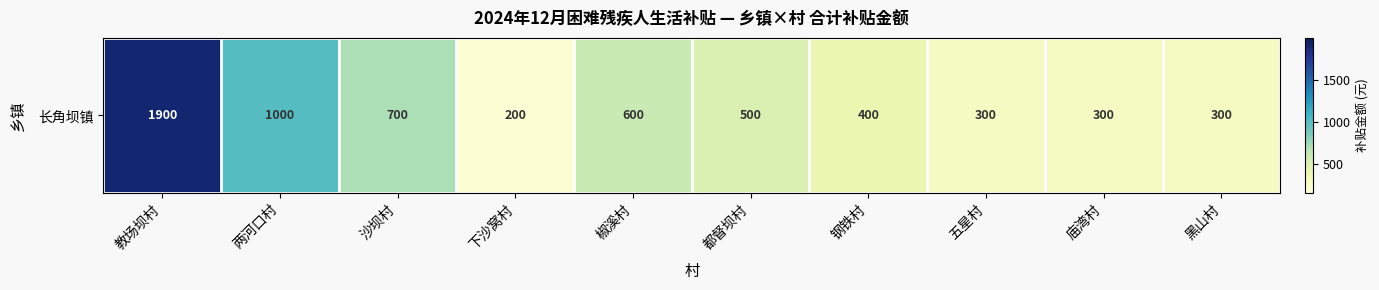

What is the smallest value displayed?

200